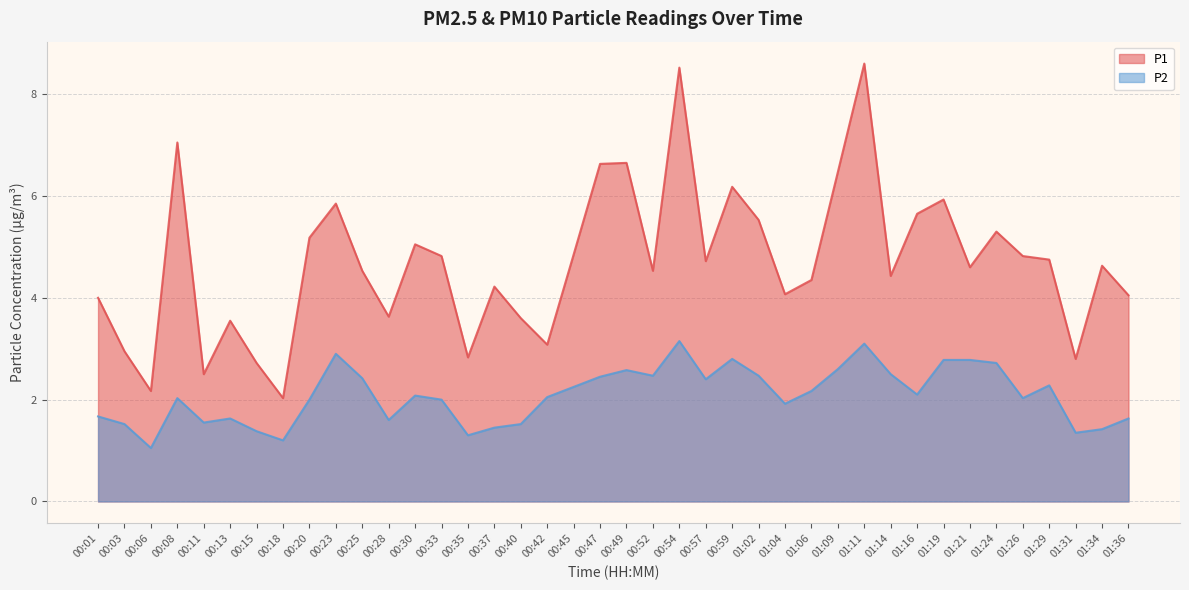

At how many categories does at least one series exceed 5?

14